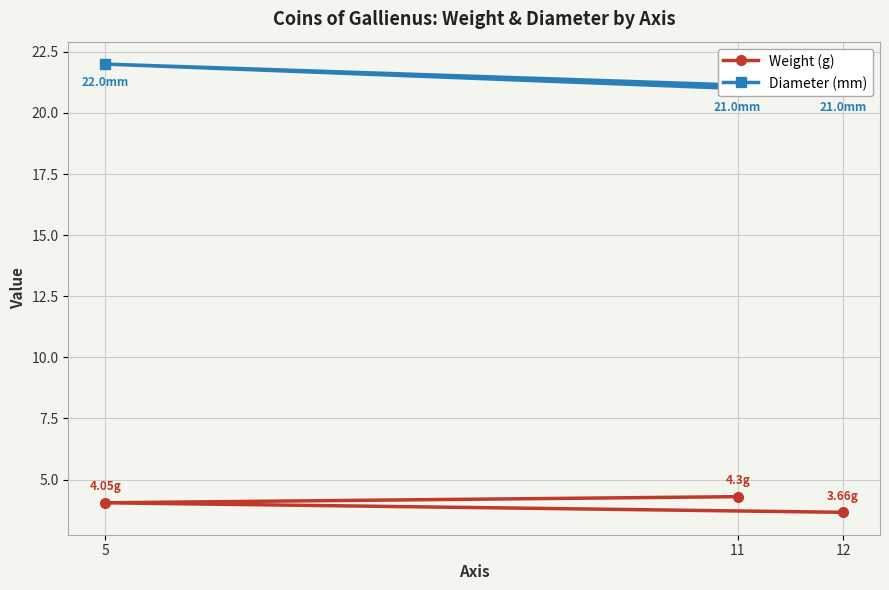

Is it true that Weight (g) equals 4.0 at 5?

True